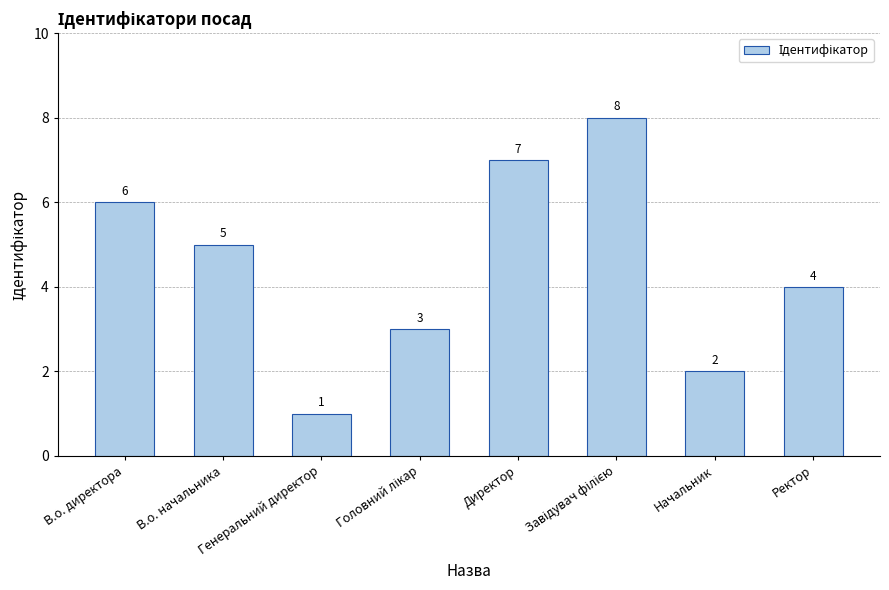

At which category does the chart reach its minimum across all series?

Генеральний директор